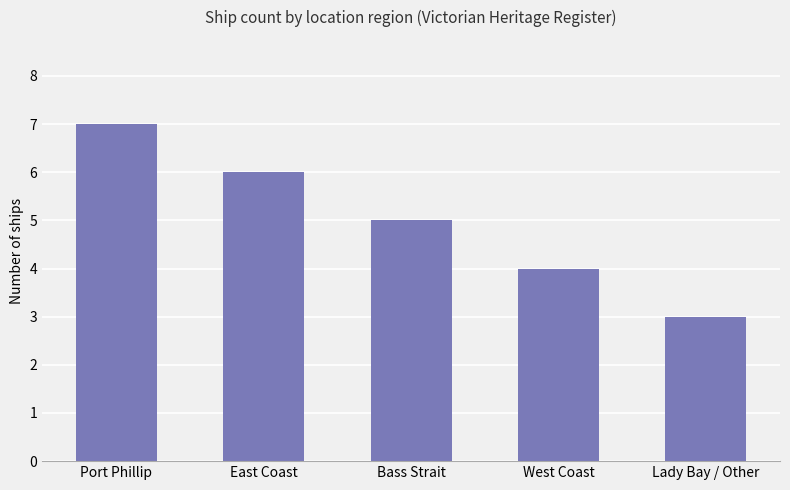

Rank the categories by value from lowest to highest.

Lady Bay / Other, West Coast, Bass Strait, East Coast, Port Phillip